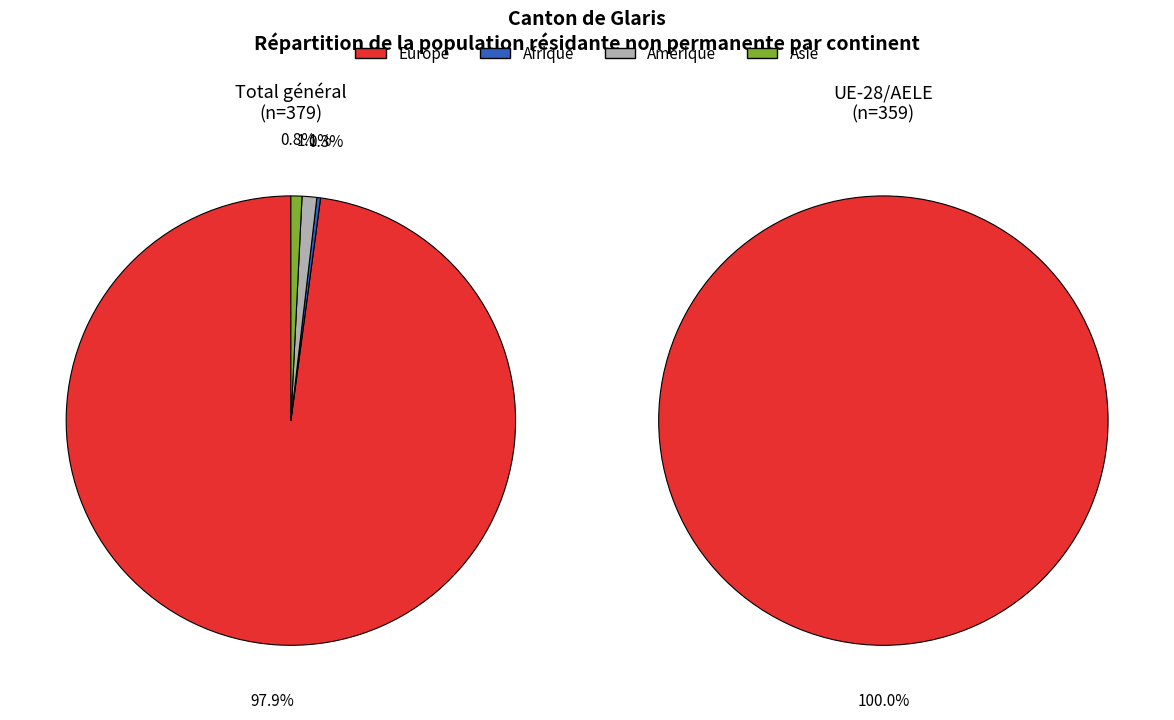

Between Afrique and Asie, which is larger?

Asie